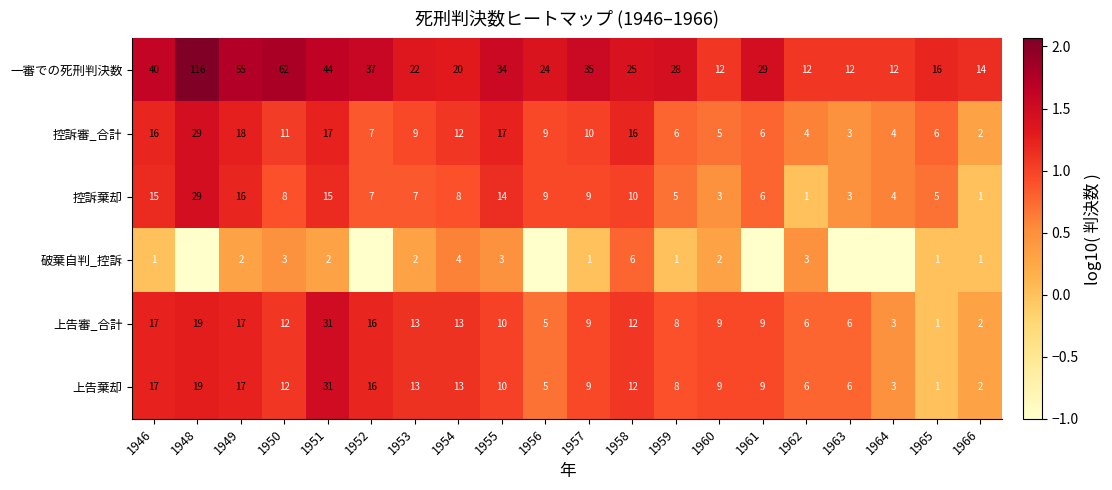

What is the total value across all series at 1950?

108